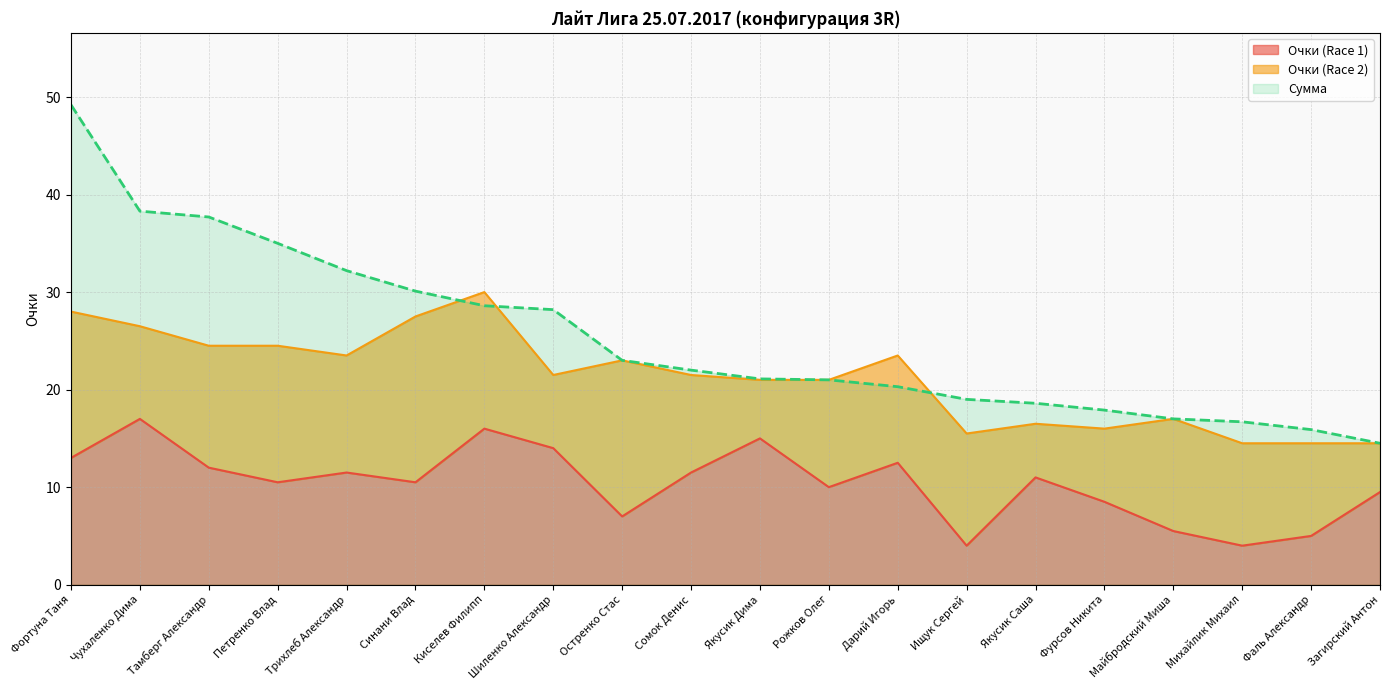

True or false: Сумма has more than 1 points higher than both neighbors.

False